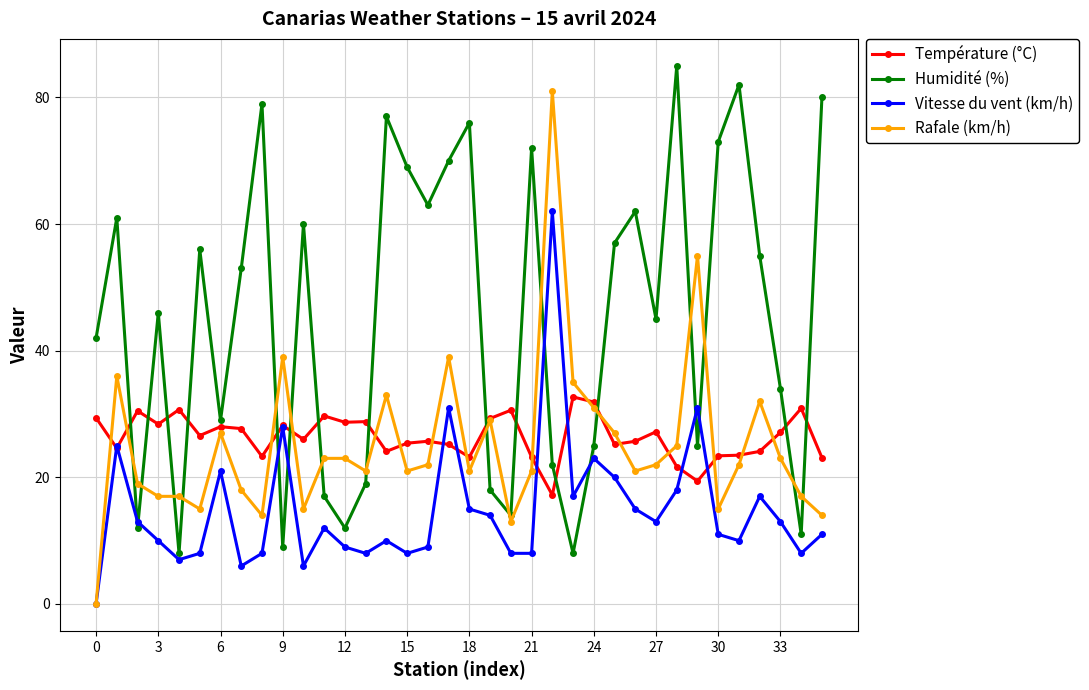

Rank the series by their maximum value, from lowest to highest.

Température (°C), Vitesse du vent (km/h), Rafale (km/h), Humidité (%)